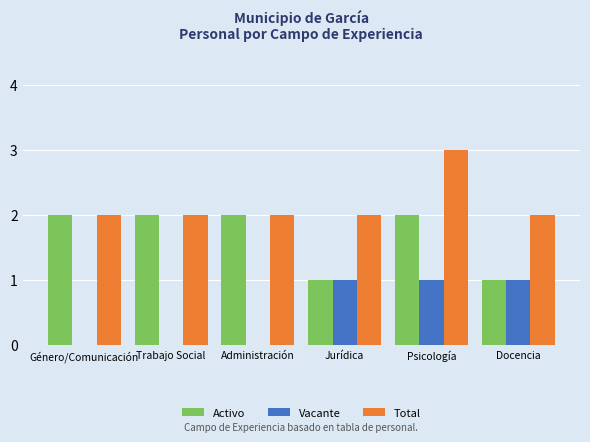

Is it true that Activo equals 3 at Género/Comunicación?

False